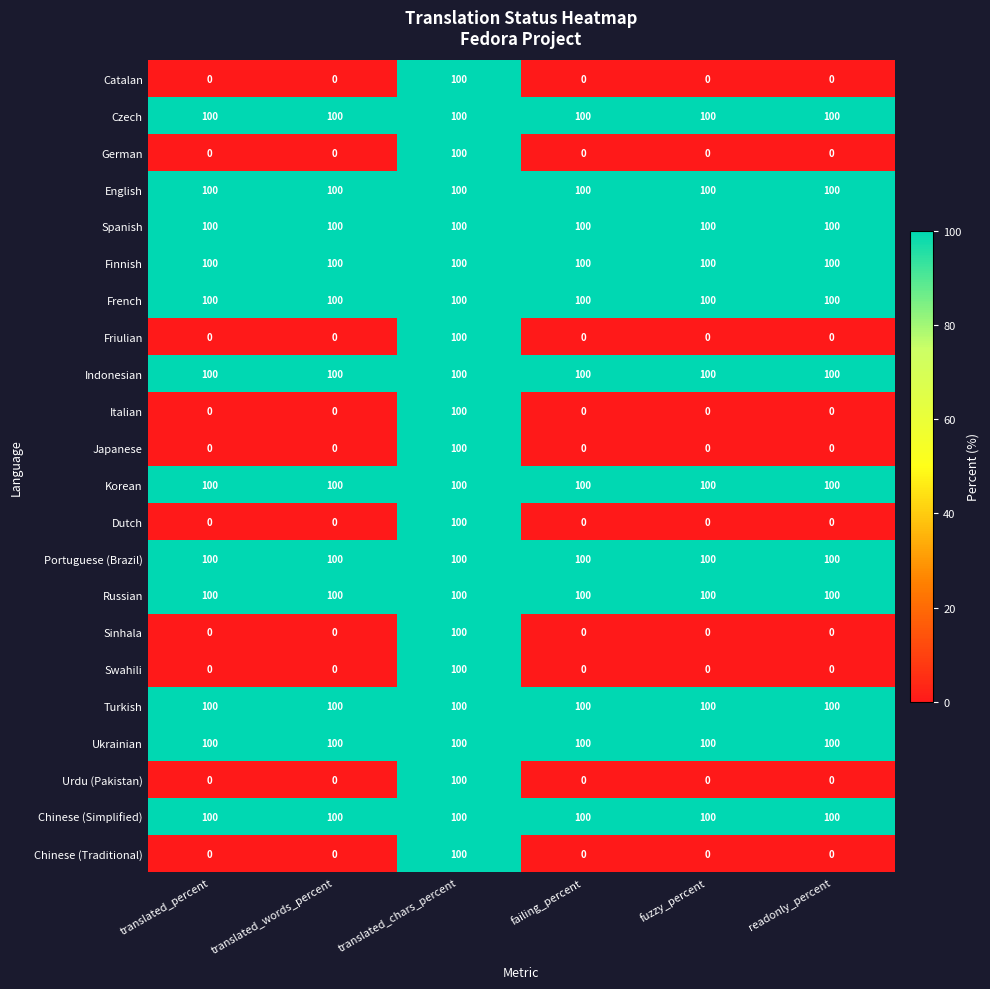

What value does the Sinhala series have at translated_chars_percent?

100